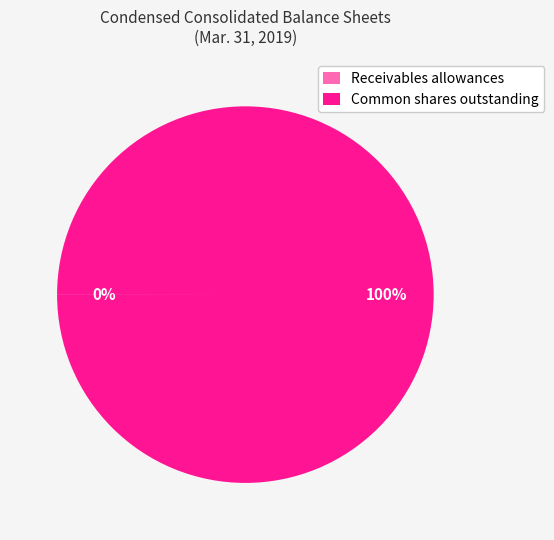

To the nearest percent, what is the average slice percentage?

50%